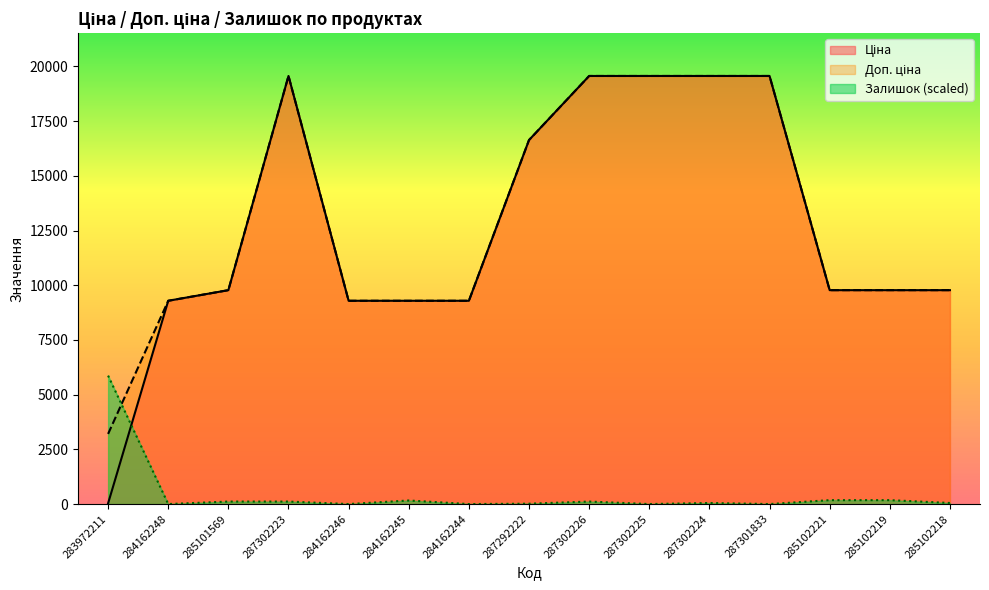

Rank the categories by Залишок value from lowest to highest.

284162248, 284162246, 284162244, 287302225, 287301833, 287292222, 287302224, 285102218, 285101569, 287302223, 287302226, 284162245, 285102221, 285102219, 283972211